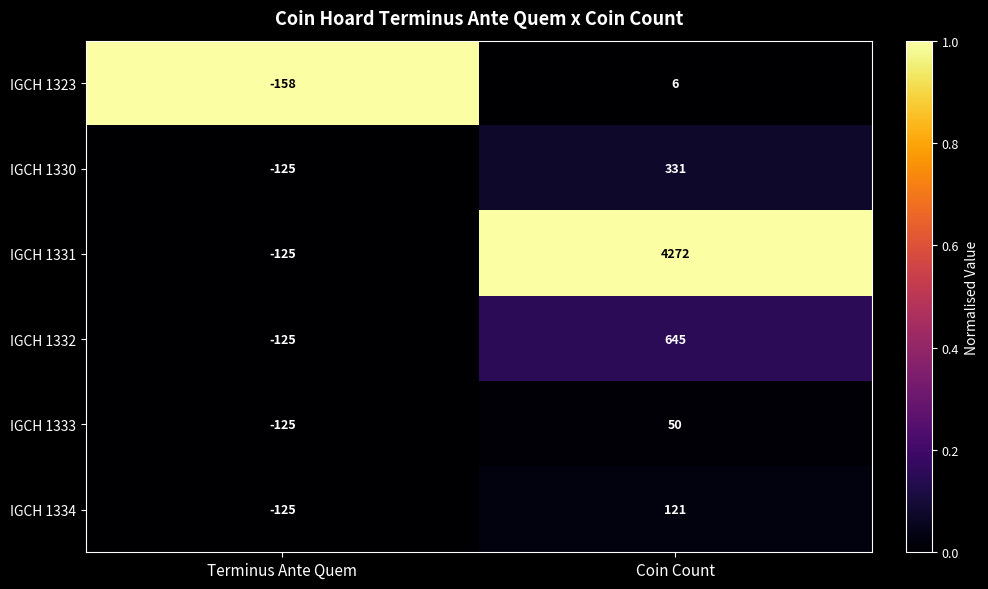

True or false: IGCH 1333 has a value of -183 at Terminus Ante Quem.

False